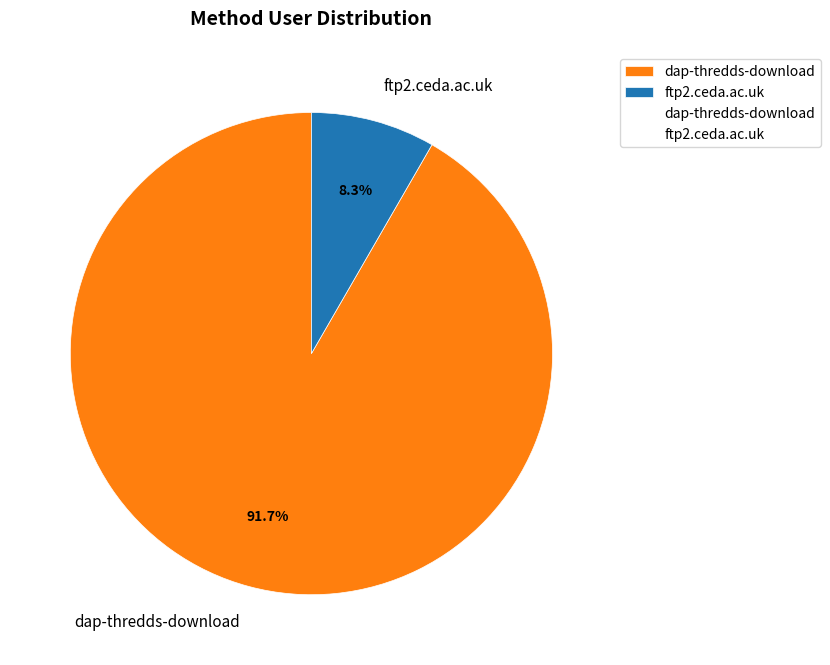

What is the total percentage of dap-thredds-download and ftp2.ceda.ac.uk?

100.0%